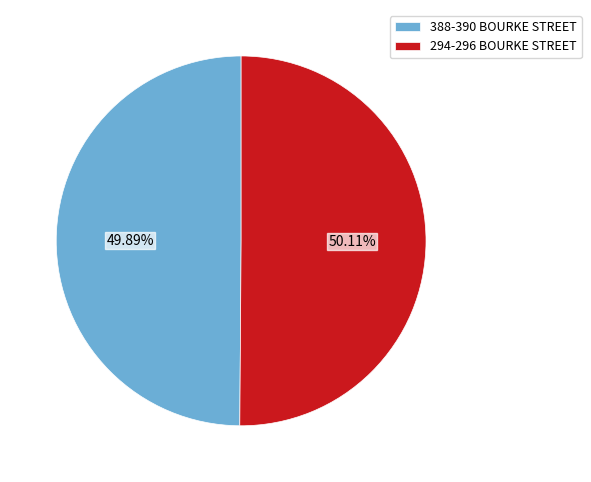

Approximately how many times larger is the value at 294-296 BOURKE STREET compared to 388-390 BOURKE STREET?

1.0